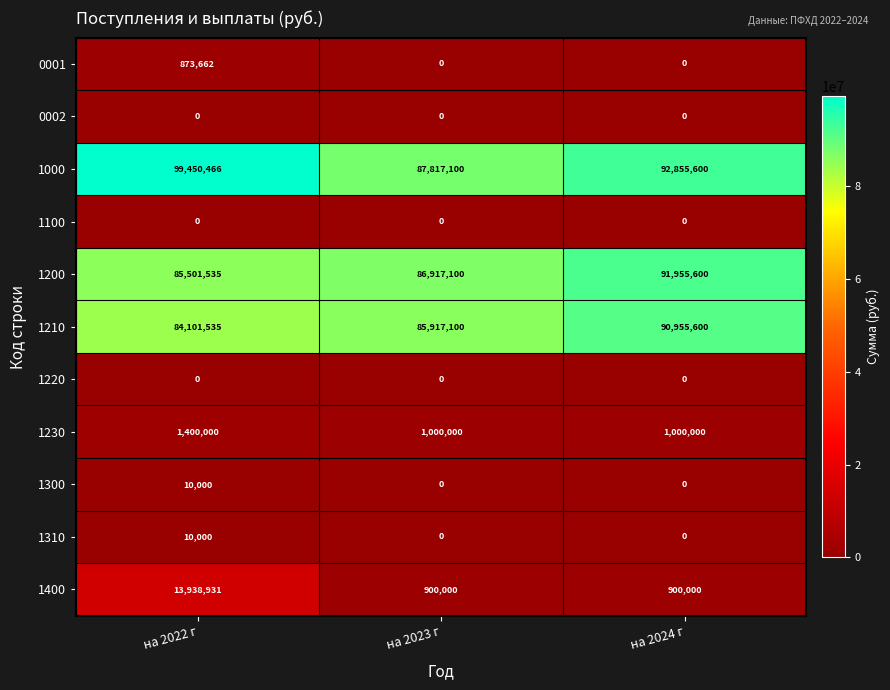

What is the lowest value of the 1210 series?

84101535